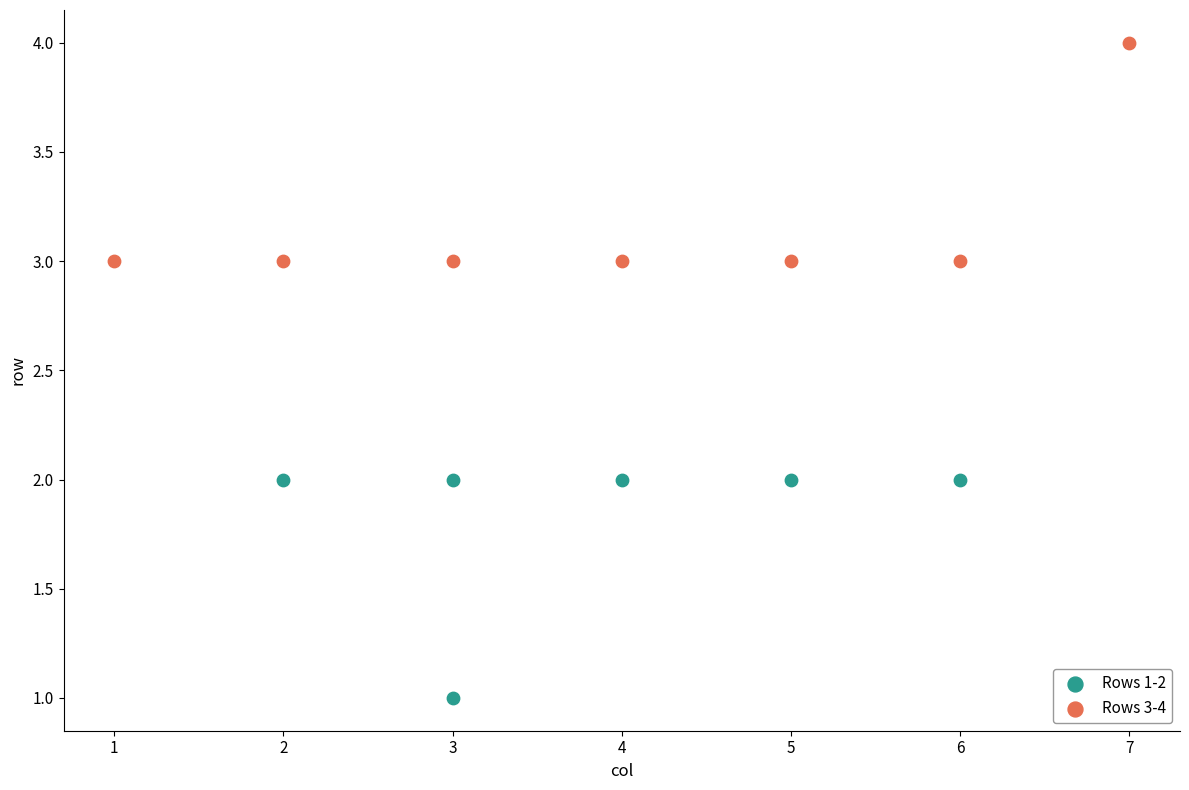

What are all the series names shown in the legend?

Rows 1-2, Rows 3-4